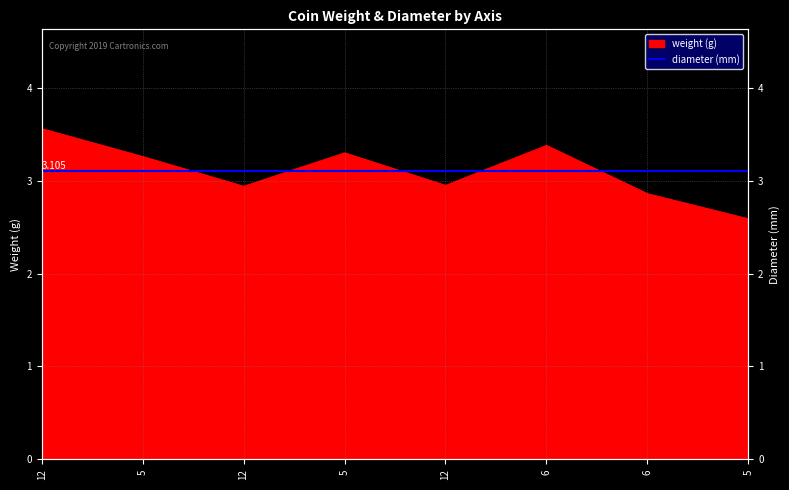

What is the difference between the maximum and minimum values?

1.0